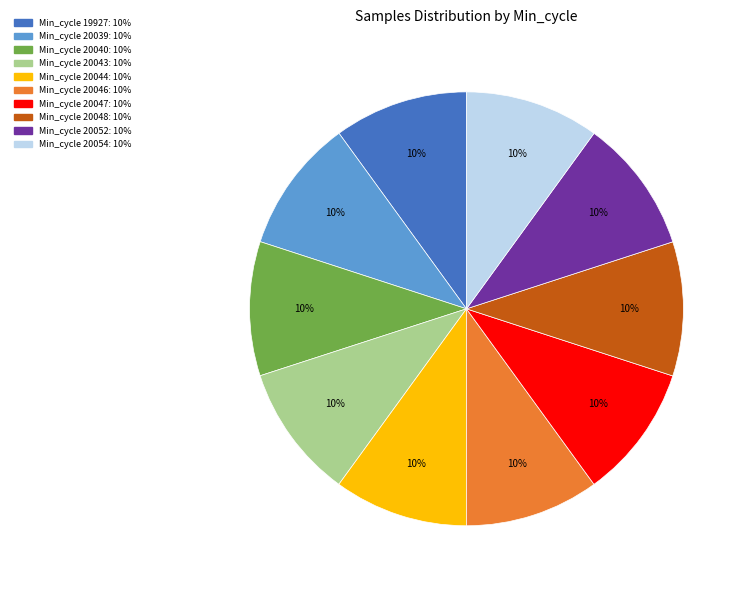

To the nearest percent, what is the average slice percentage?

10%